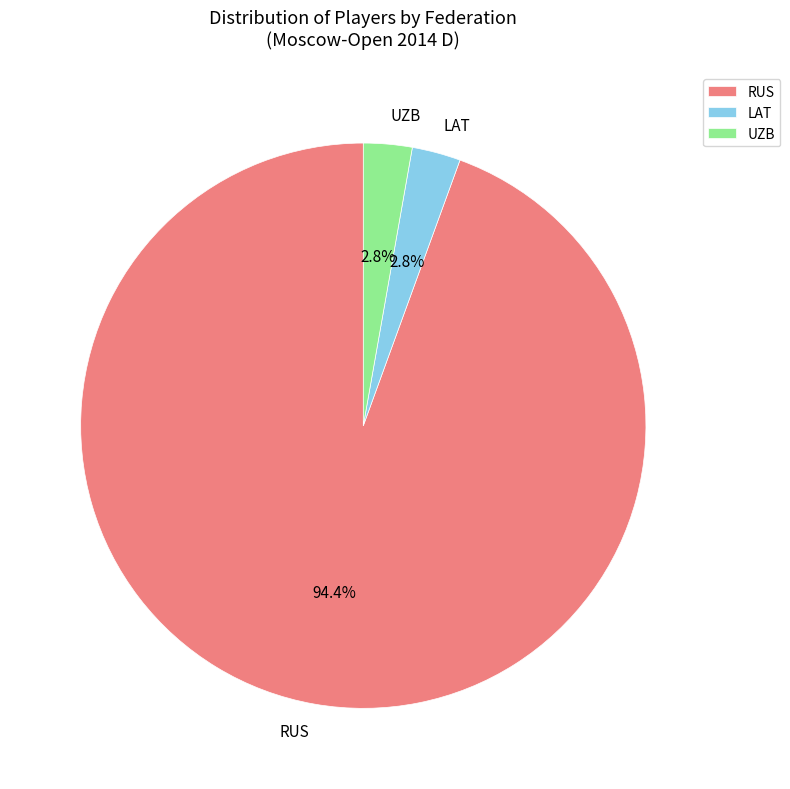

Does RUS account for over 50% of the chart?

Yes